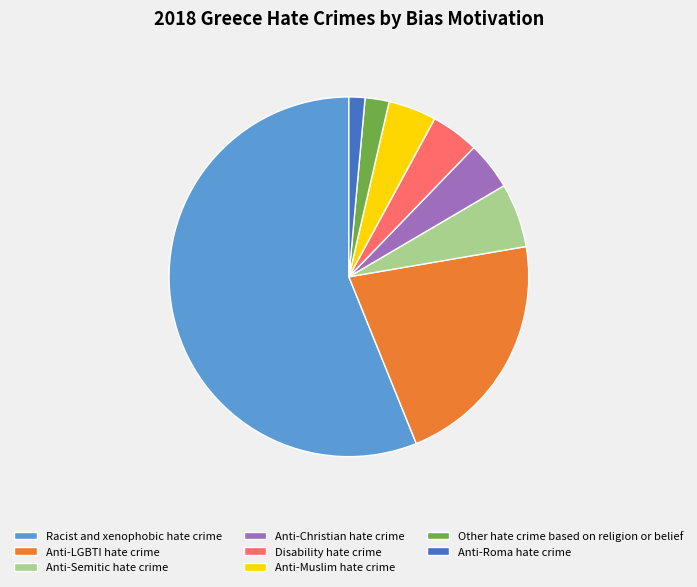

What is the smallest slice in the pie chart?

Anti-Roma hate crime